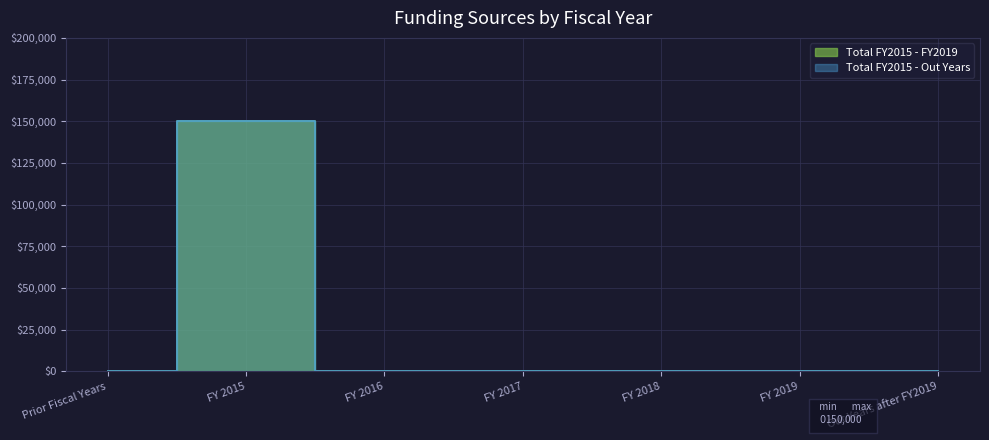

True or false: Total FY2015 - Out Years and Total FY2015 - FY2019 cross at least once.

False